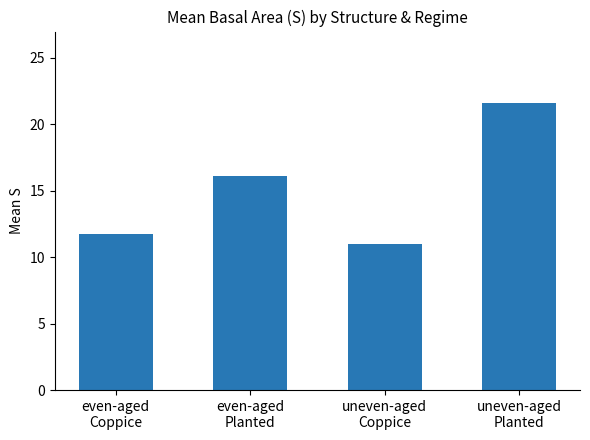

Reading left to right, extract all data points from this chart.

even-aged
Coppice=11.7	even-aged
Planted=16.1	uneven-aged
Coppice=11.0	uneven-aged
Planted=21.6